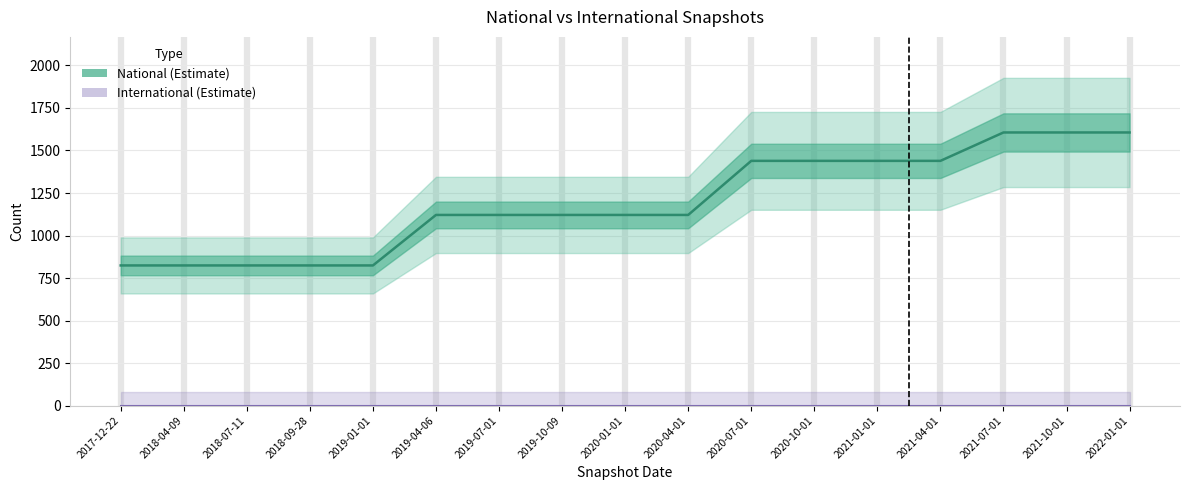

Between 2020-04-01 and 2022-01-01, which series saw the biggest shift?

national